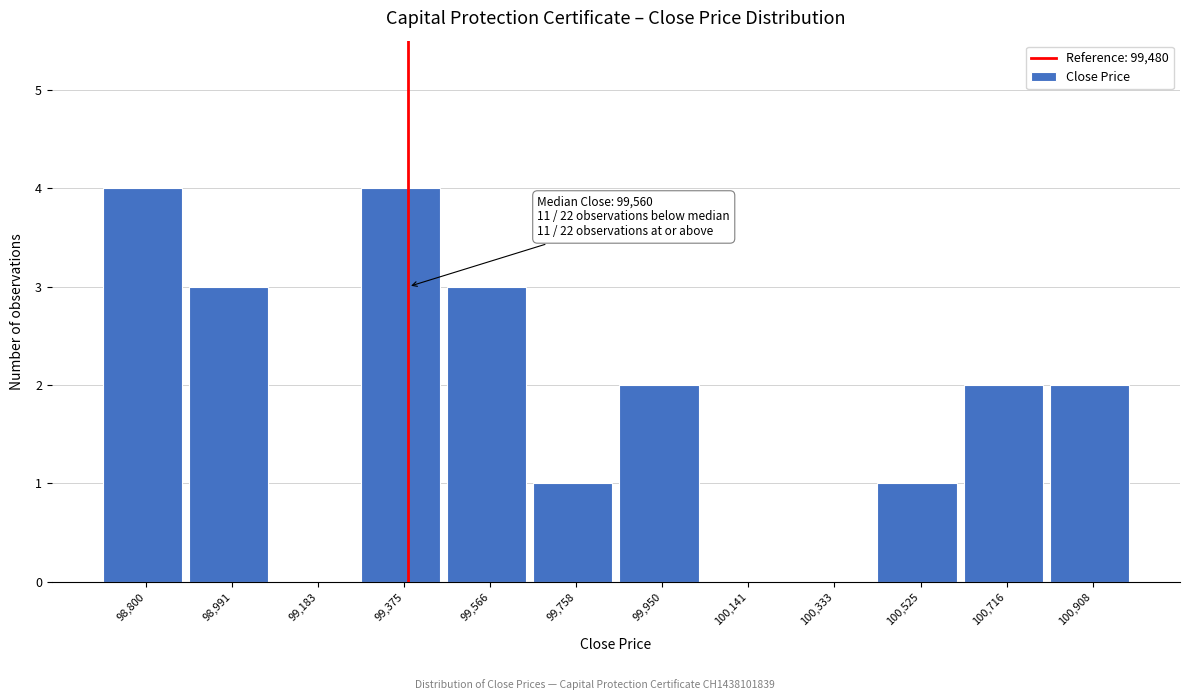

Reading left to right, list all the values displayed in this chart.

98,800=4	98,991=3	99,183=0	99,375=4	99,566=3	99,758=1	99,950=2	100,141=0	100,333=0	100,525=1	100,716=2	100,908=2